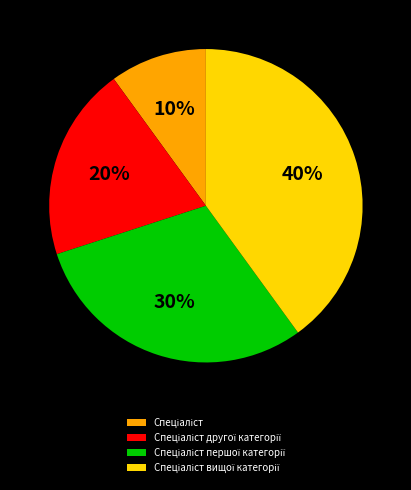

To the nearest percent, what is the average slice percentage?

25%